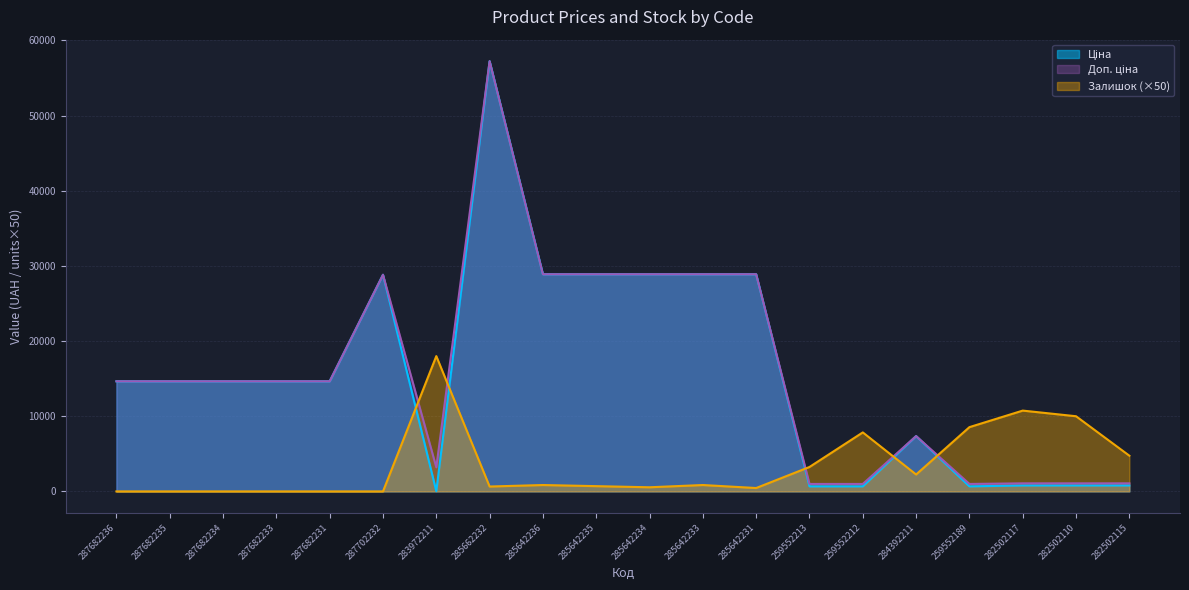

Reading right to left, what are all the values shown in this chart?

Ціна: 793.0	793.0	793.0	672.1	7360.2	672.1	672.1	28890.3	28890.3	28890.3	28890.3	28890.3	57235.5	32.0	28821.8	14649.6	14649.6	14649.6	14649.6	14649.6
Доп. ціна: 1074.6	1074.6	1074.6	992.7	7360.2	992.7	992.7	28890.3	28890.3	28890.3	28890.3	28890.3	57235.5	3205.0	28821.8	14649.6	14649.6	14649.6	14649.6	14649.6
Залишок: 4750.0	10000.0	10750.0	8550.0	2250.0	7850.0	3250.0	450.0	850.0	550.0	700.0	850.0	650.0	18000.0	0.0	0.0	0.0	0.0	0.0	0.0